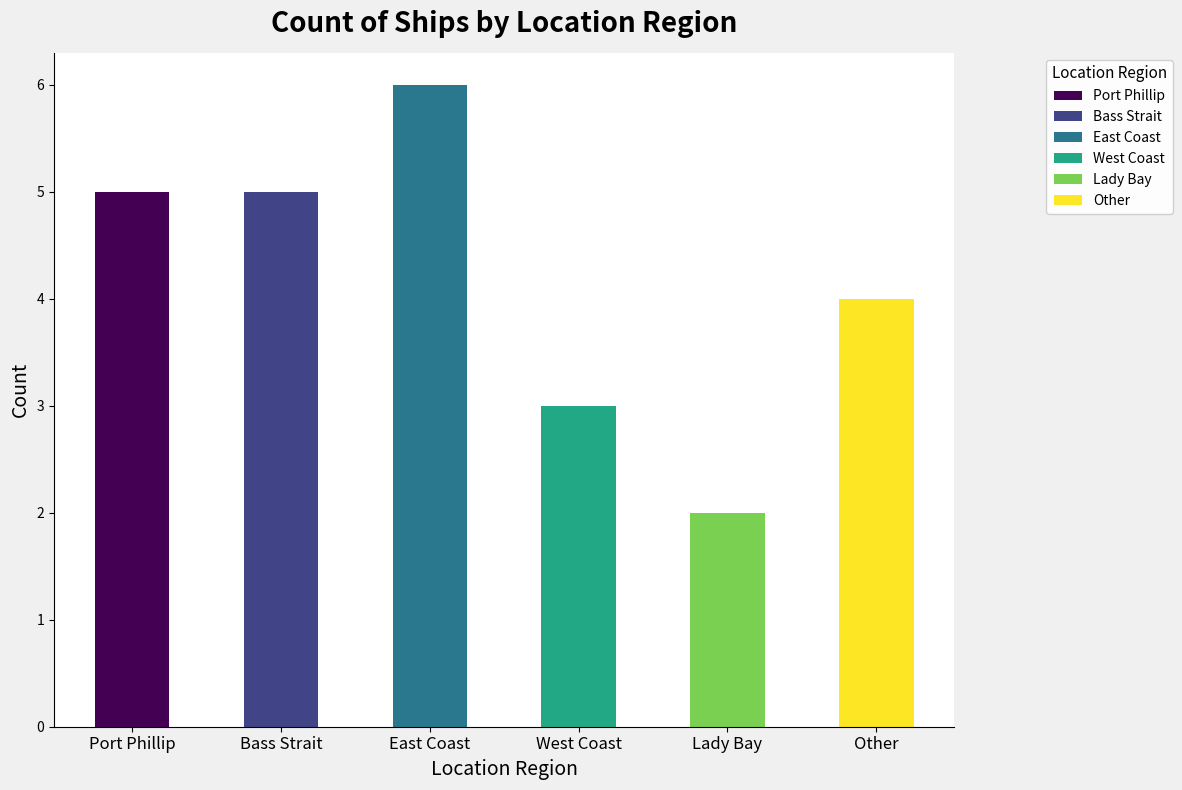

What is the change in value from East Coast to West Coast?

-3